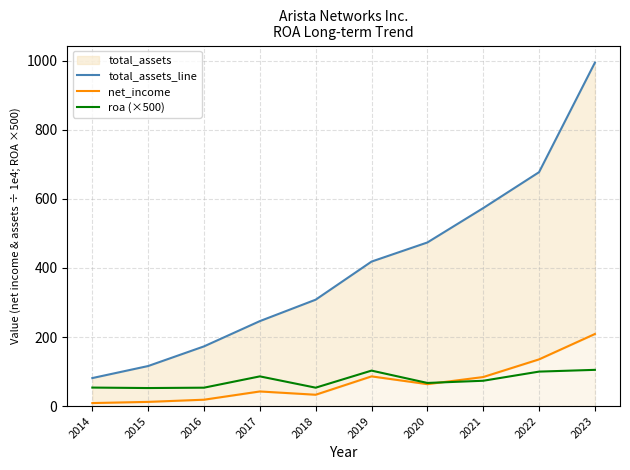

Rank the series by their maximum value, from lowest to highest.

roa (×500), net_income, total_assets_line